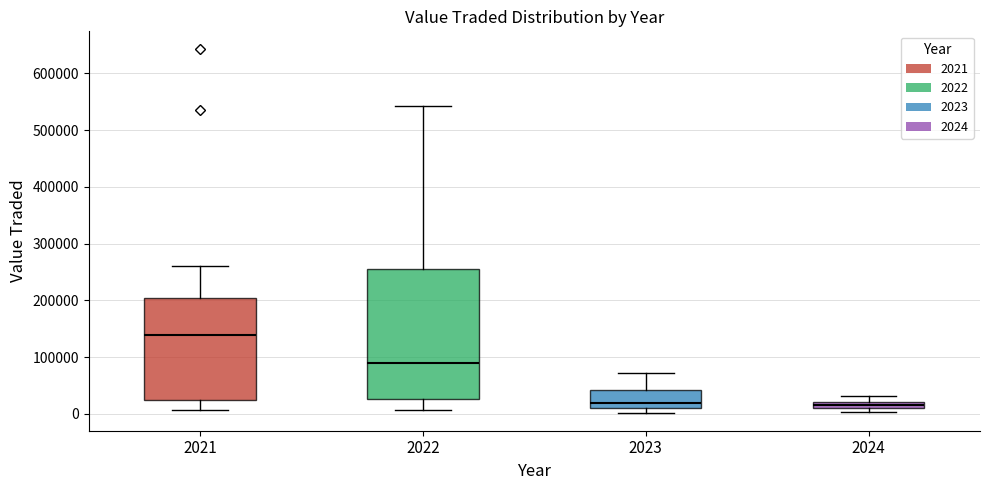

Where does the upper whisker of the box at x = 2021 end on the y-axis? The values are not printed on the chart, so give them approximately, as read against the axis.

260000